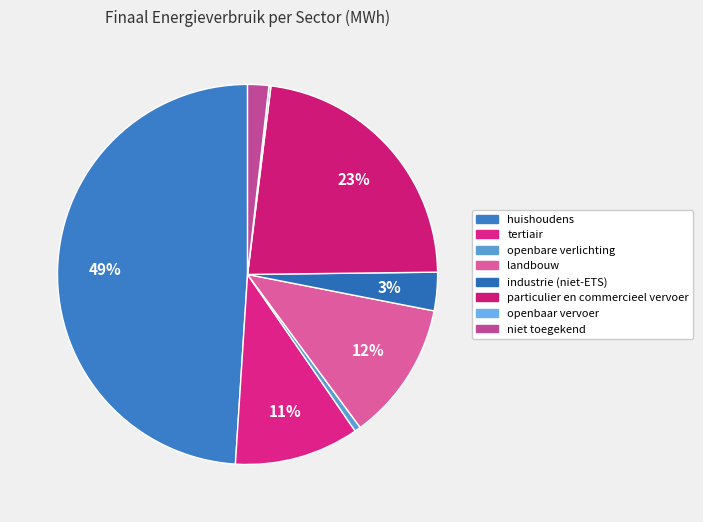

The industrie (niet-ETS) slice represents 3% of the pie. True or false?

True